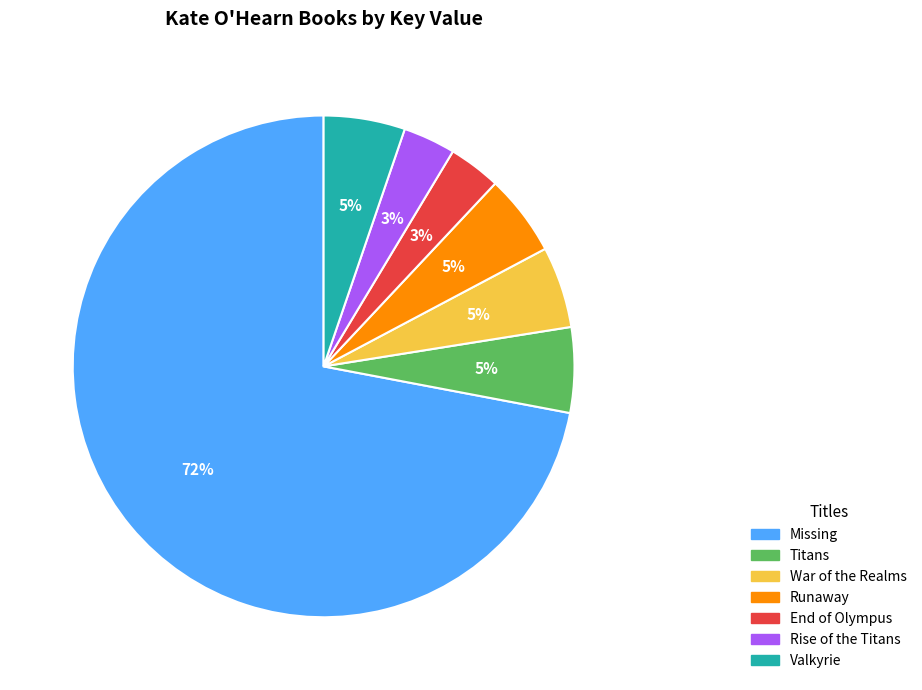

What percentage is the Valkyrie slice, to the nearest percent?

5%